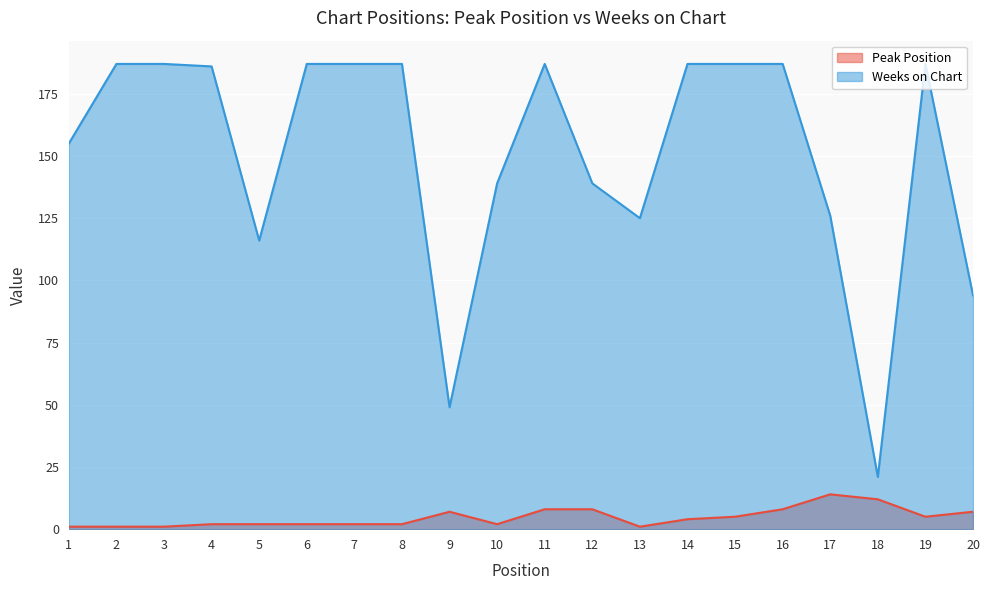

Read the Weeks on Chart value at 13.

125